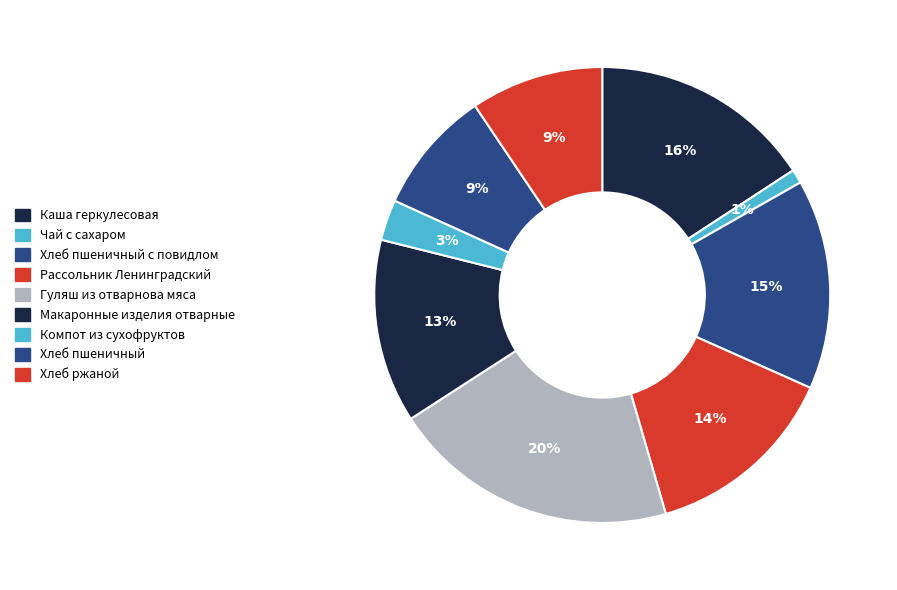

Count the number of slices in the pie.

9